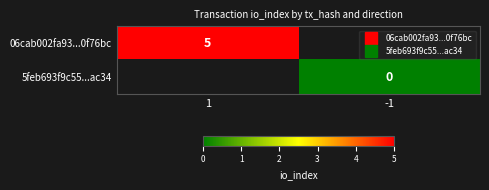

List the series in order of their overall mean, highest first.

06cab002fa93...0f76bc, 5feb693f9c55...ac34